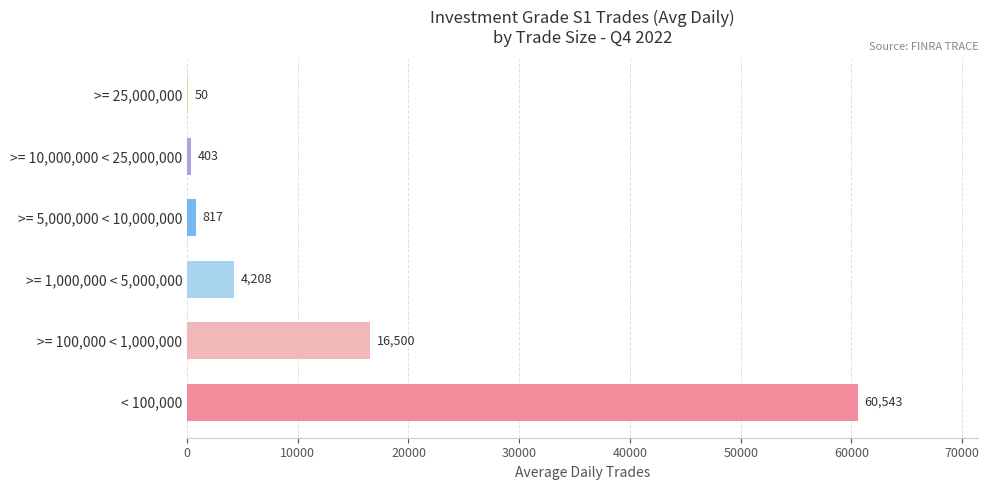

True or false: the data shows 817.0 at >= 5,000,000 < 10,000,000.

True